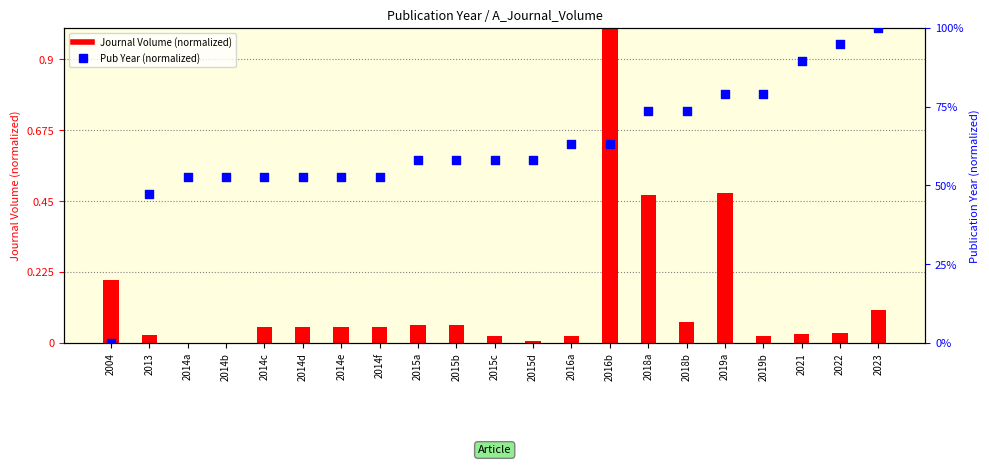

Which series has the largest Y range (max minus min)?

Journal Volume (normalized)